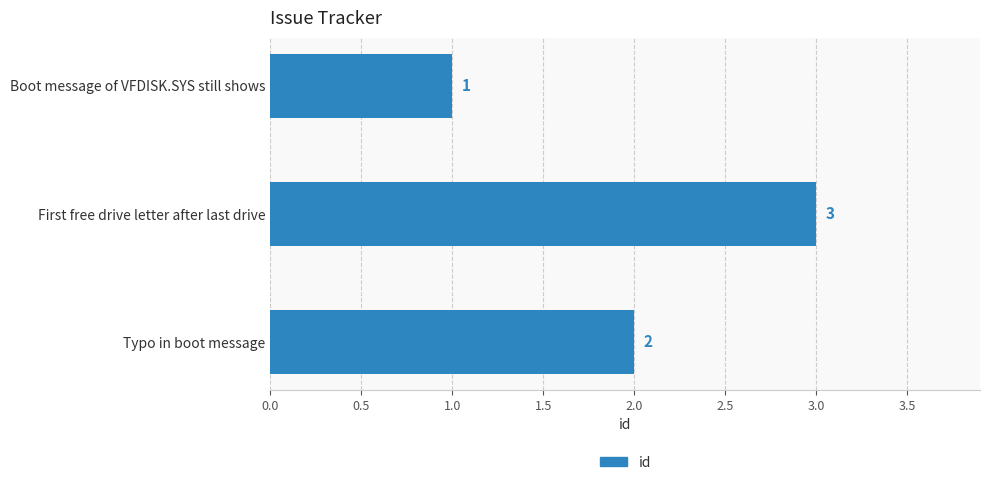

Reading top to bottom, transcribe all the data shown in this chart.

Boot message of VFDISK.SYS still shows=1	First free drive letter after last drive=3	Typo in boot message=2